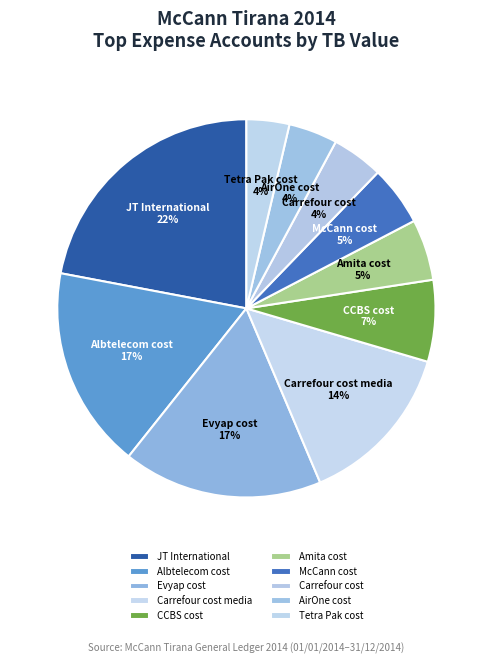

Is the sum of Tetra Pak cost and McCann cost greater than half?

No